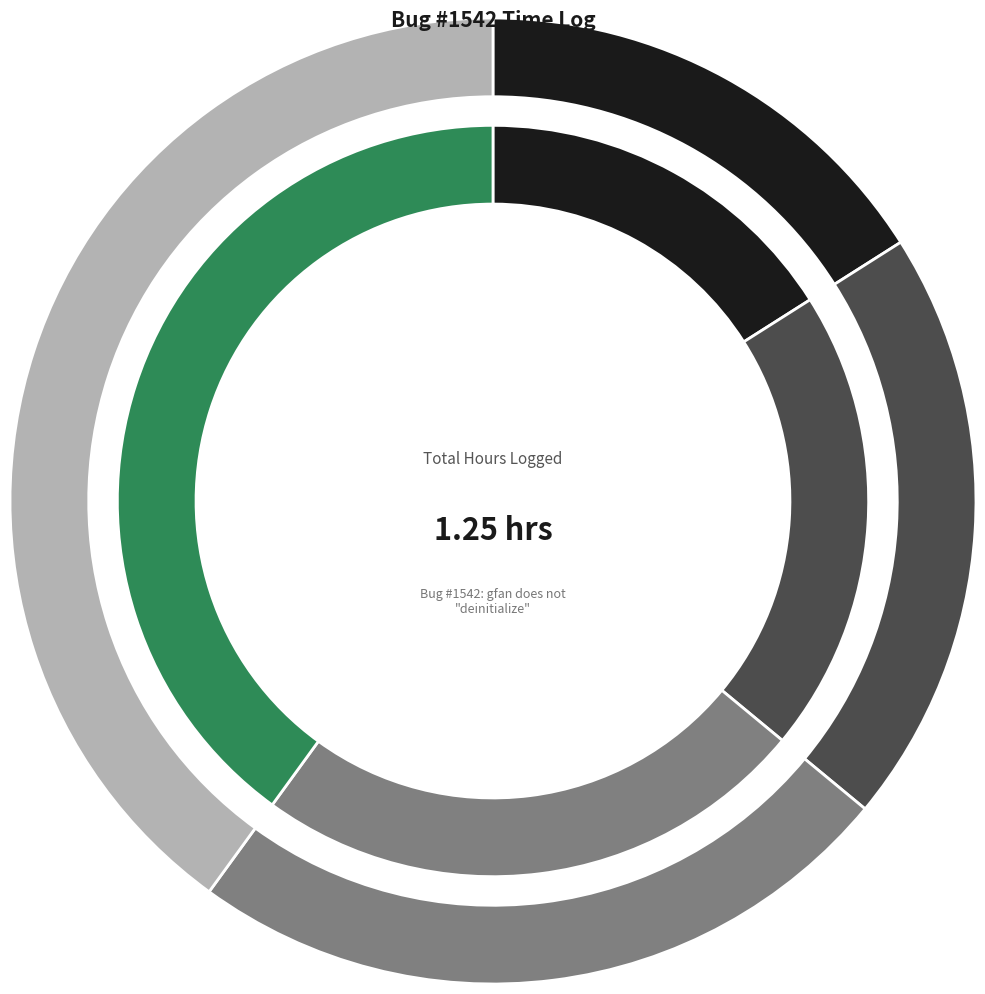

Rank the categories by value from highest to lowest.

03 Dec 2020 Debugging, 03 Dec 2020 Testing, 05 Dec 2020 Debugging, 22 Dec 2020 Design